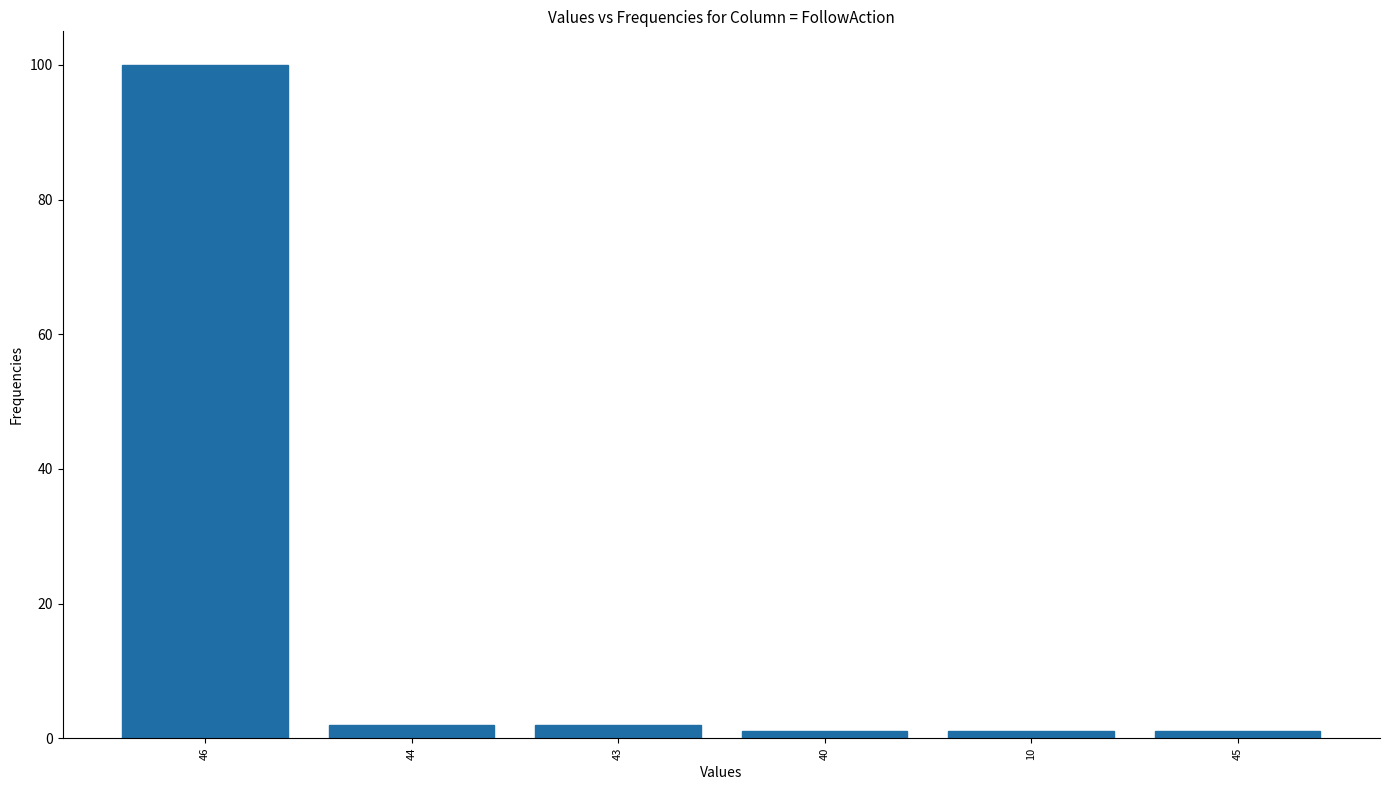

Reading left to right, transcribe all the data shown in this chart.

100	2	2	1	1	1